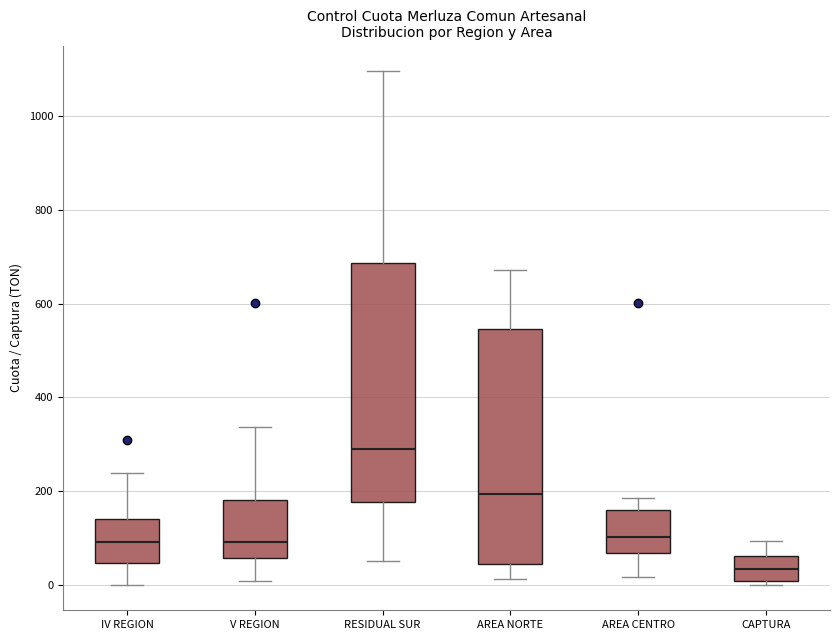

Where does the lower whisker of the box for IV REGION end on the y-axis? The values are not printed on the chart, so give them approximately, as read against the axis.

0